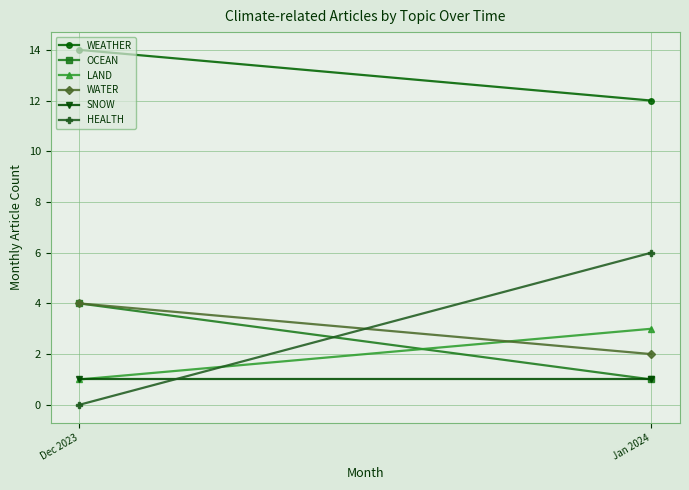

Reading right to left, list all the values displayed in this chart.

WEATHER: Jan 2024=12	Dec 2023=14
OCEAN: Jan 2024=1	Dec 2023=4
LAND: Jan 2024=3	Dec 2023=1
WATER: Jan 2024=2	Dec 2023=4
SNOW: Jan 2024=1	Dec 2023=1
HEALTH: Jan 2024=6	Dec 2023=0